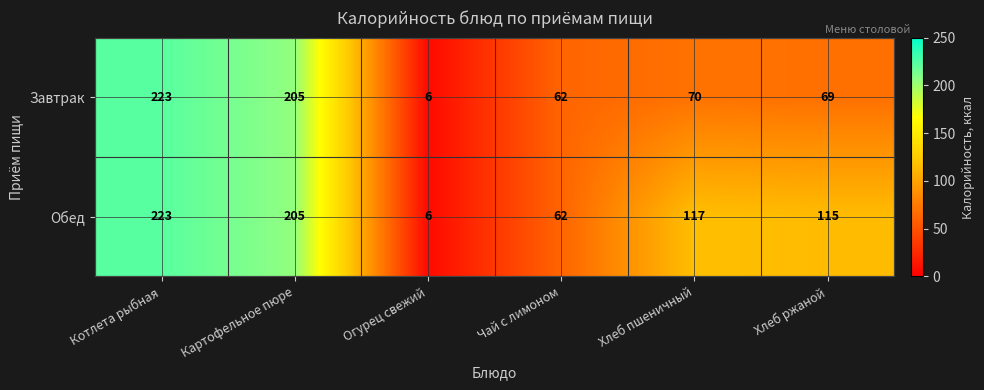

Reading left to right, list all the values displayed in this chart.

Завтрак: 223	205	6	62	70	69
Обед: 223	205	6	62	117	115